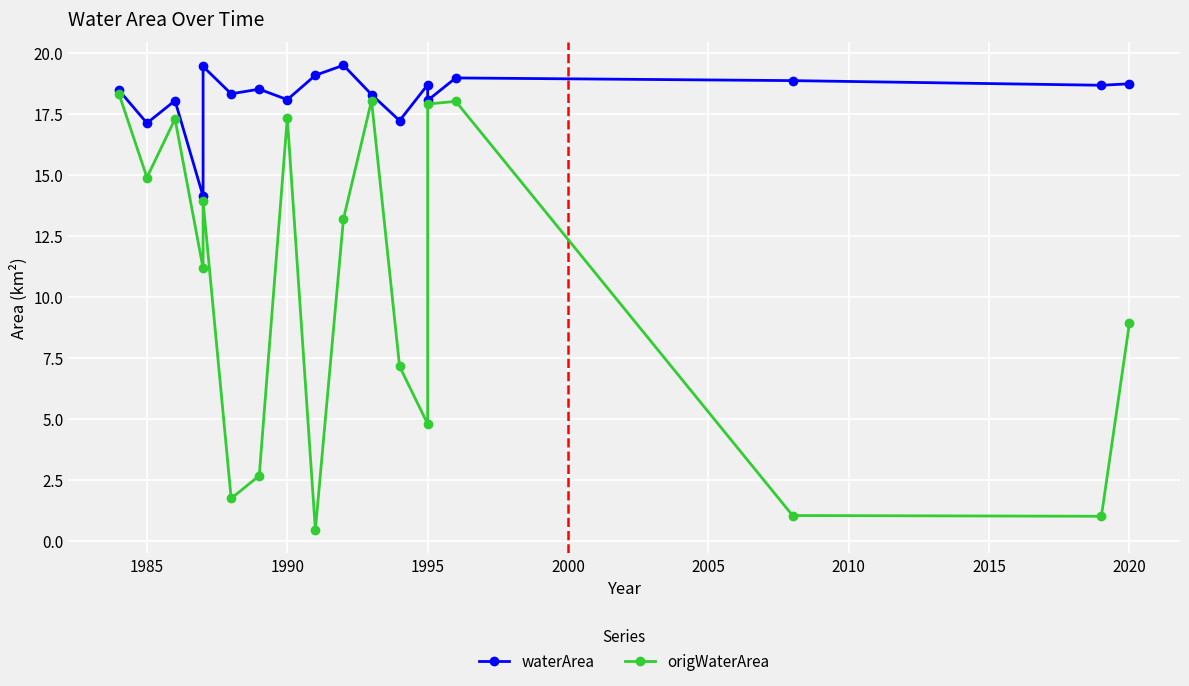

Reading left to right, what are all the values shown in this chart?

waterArea: 18.5	17.1	18.0	14.1	19.4	18.3	18.5	18.1	19.1	19.5	18.3	17.2	18.7	18.0	19.0	18.9	18.7	18.7
origWaterArea: 18.3	14.9	17.3	11.2	13.9	1.7	2.7	17.3	0.4	13.2	18.0	7.1	4.8	17.9	18.0	1.0	1.0	8.9